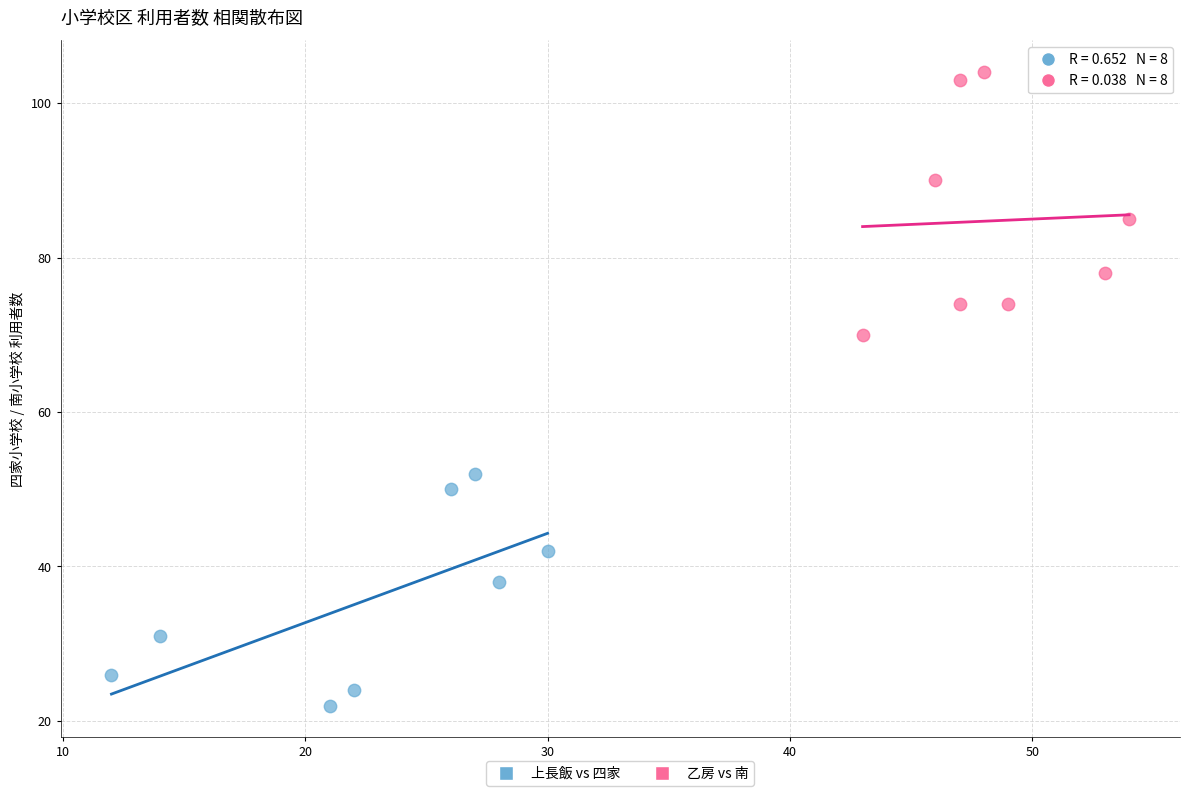

Which series contains the lowest Y value?

上長飯 vs 四家